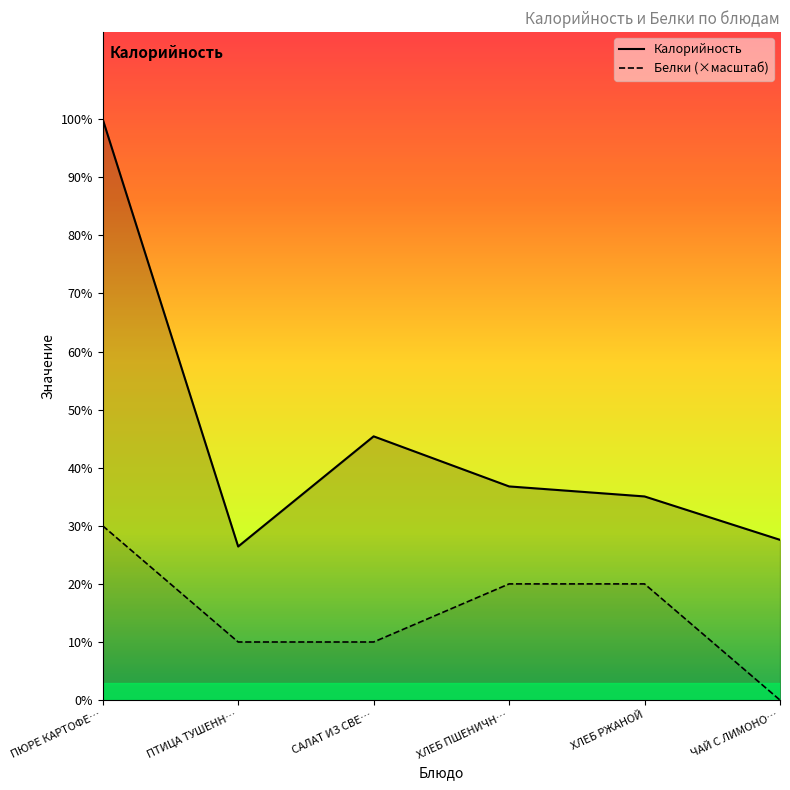

Rank the series by their maximum value, from highest to lowest.

Калорийность, Белки (×масштаб)